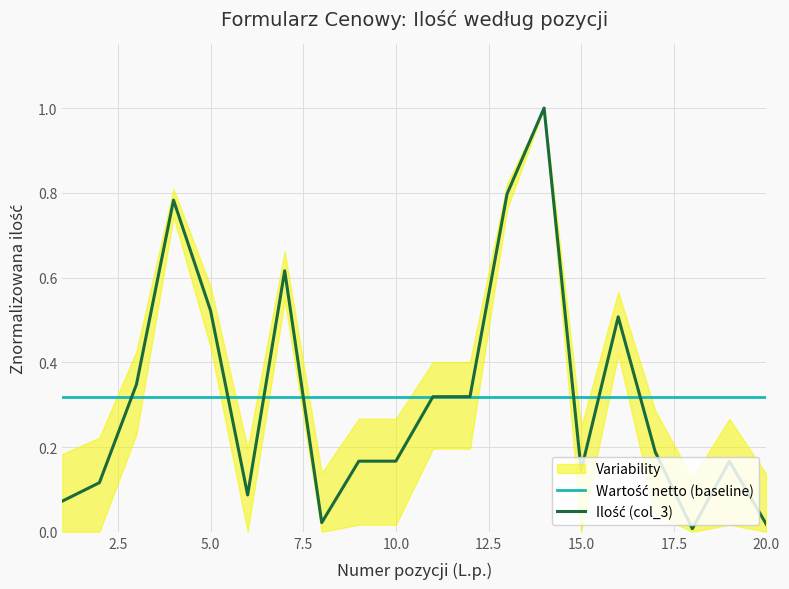

True or false: Wartość netto (baseline) has a value of 0.1 at 17.

False